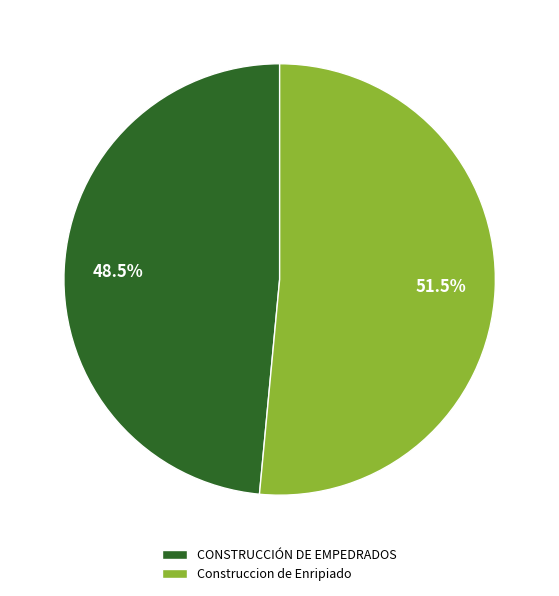

What portion of the pie excludes Construccion de Enripiado?

48.5%